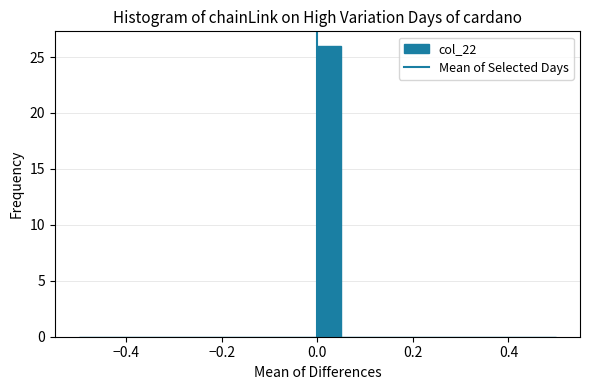

Read against the x-axis, roughly where is the centre of the tallest bar?

0.02